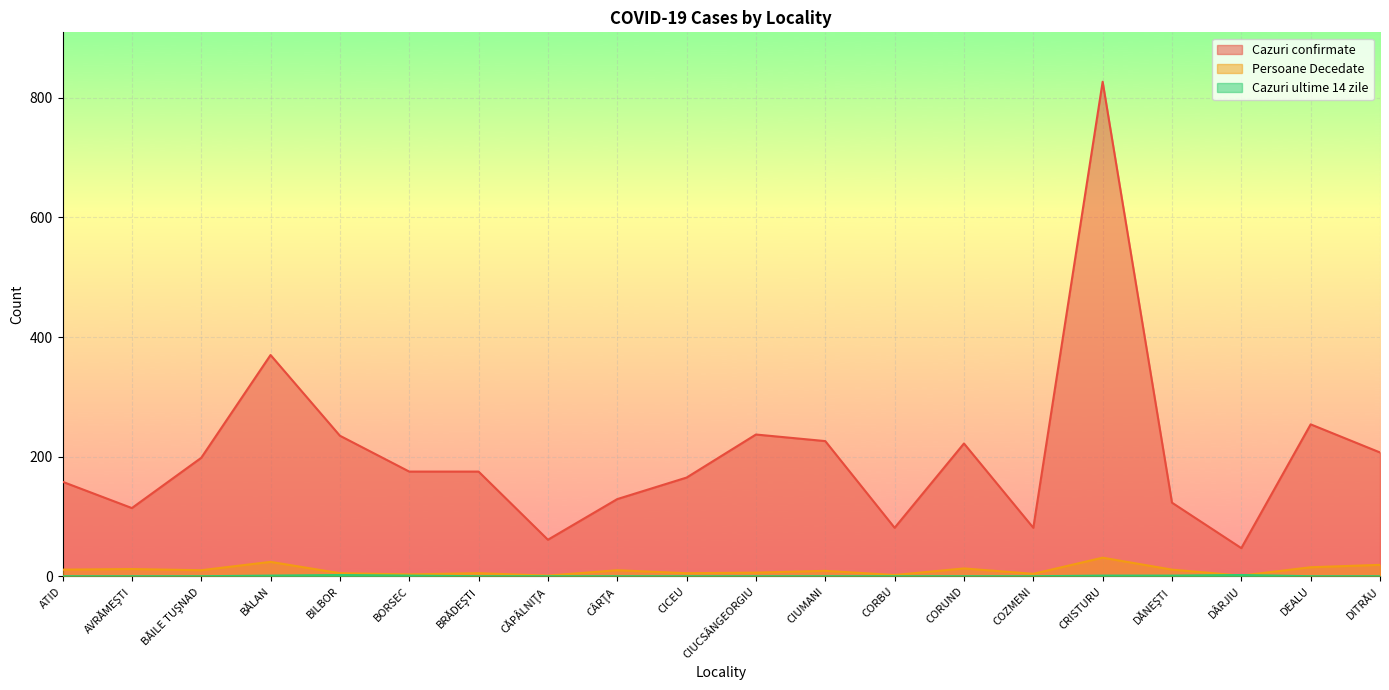

Read the Cazuri confirmate value at BORSEC, to the nearest 100.

200